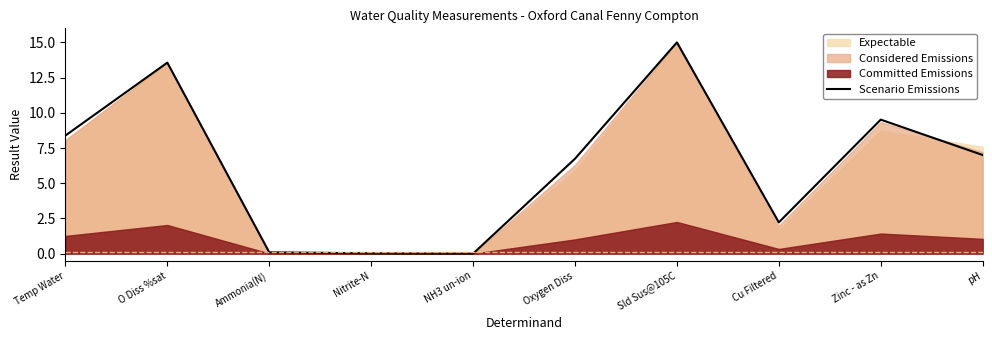

Read the value at Temp Water.

8.4